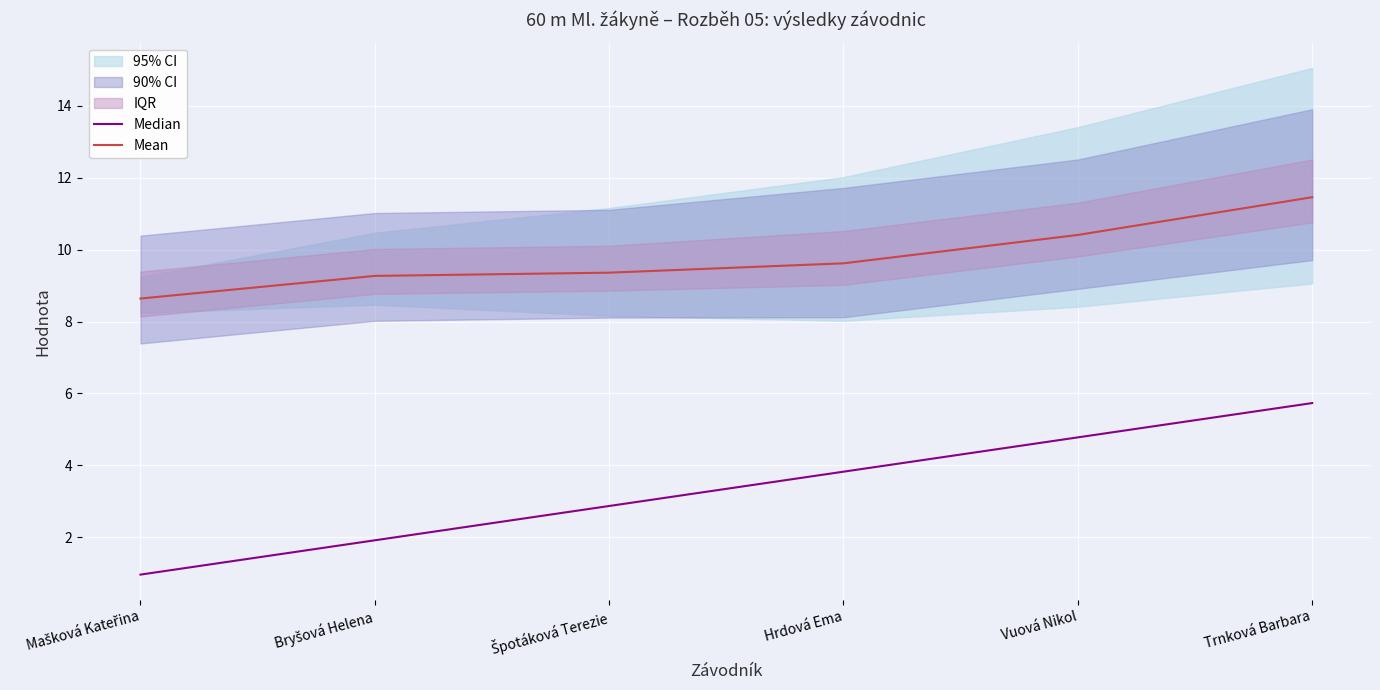

True or false: Mean and Median intersect in this chart.

False